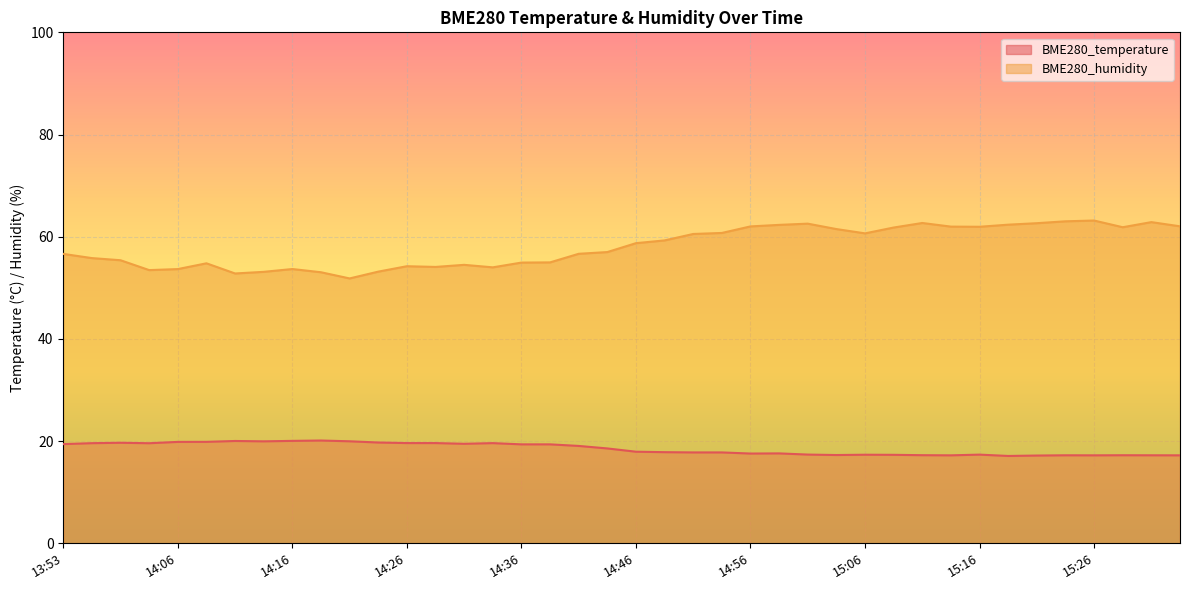

How many lines are shown in the chart?

2